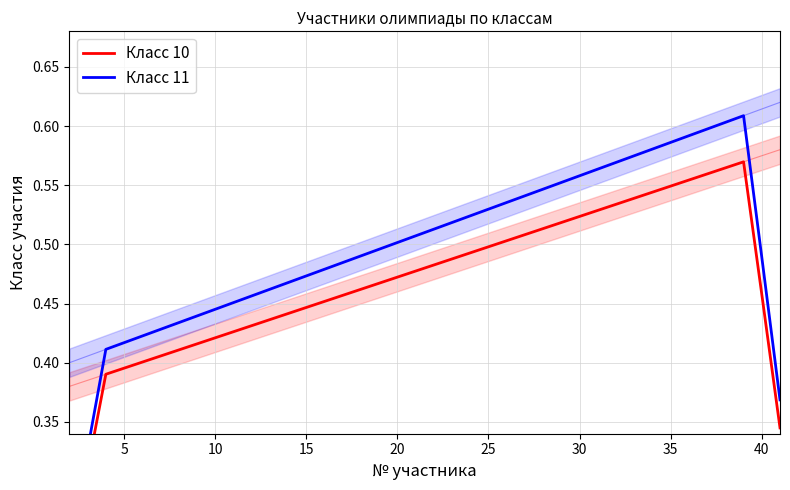

Does the chart display data point markers on the line(s)?

No